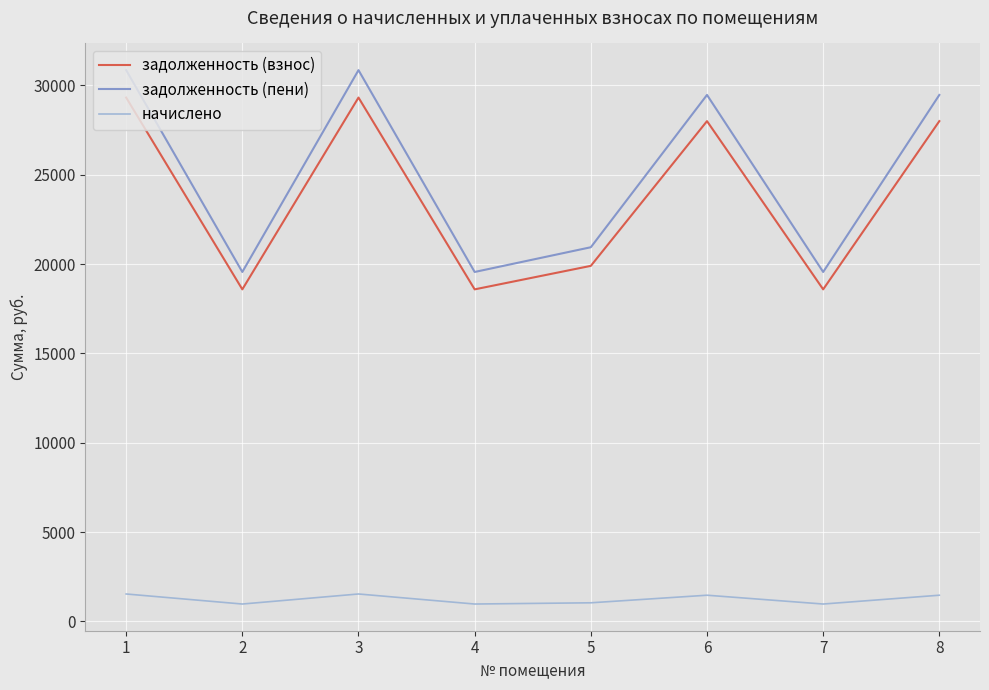

How many distinct data groups are displayed?

3